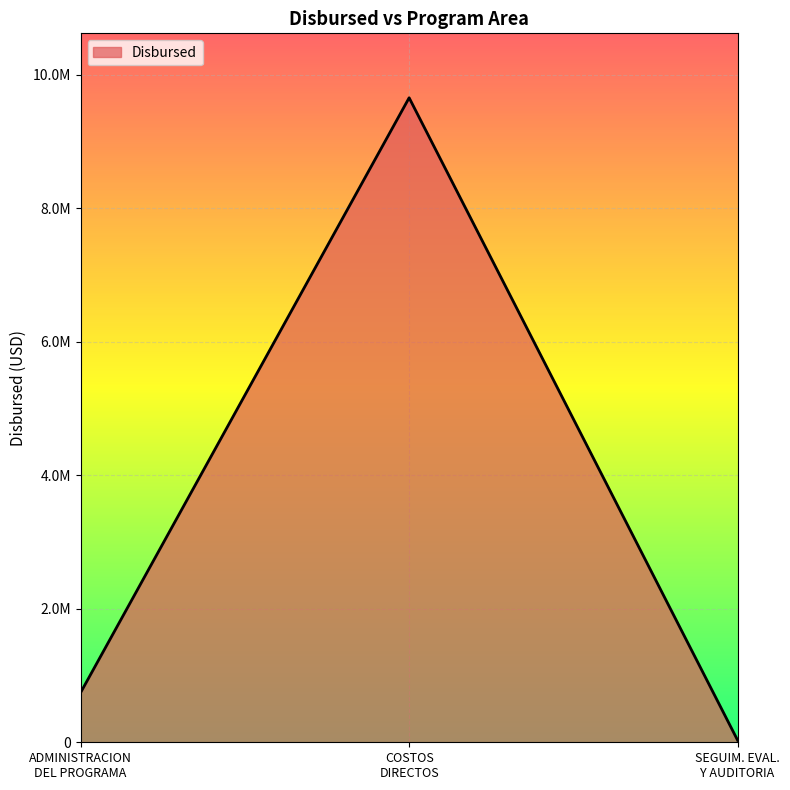

Does the chart have visible grid lines?

Yes